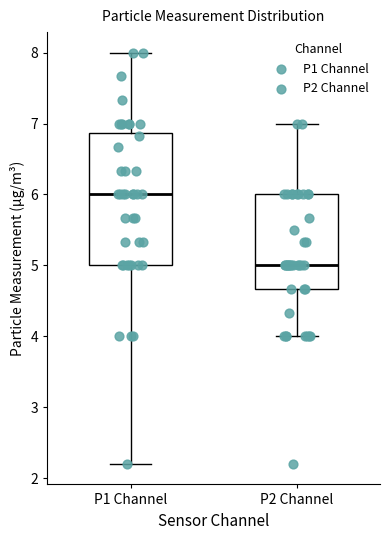

Which box's median line is the lowest?

P2 Channel